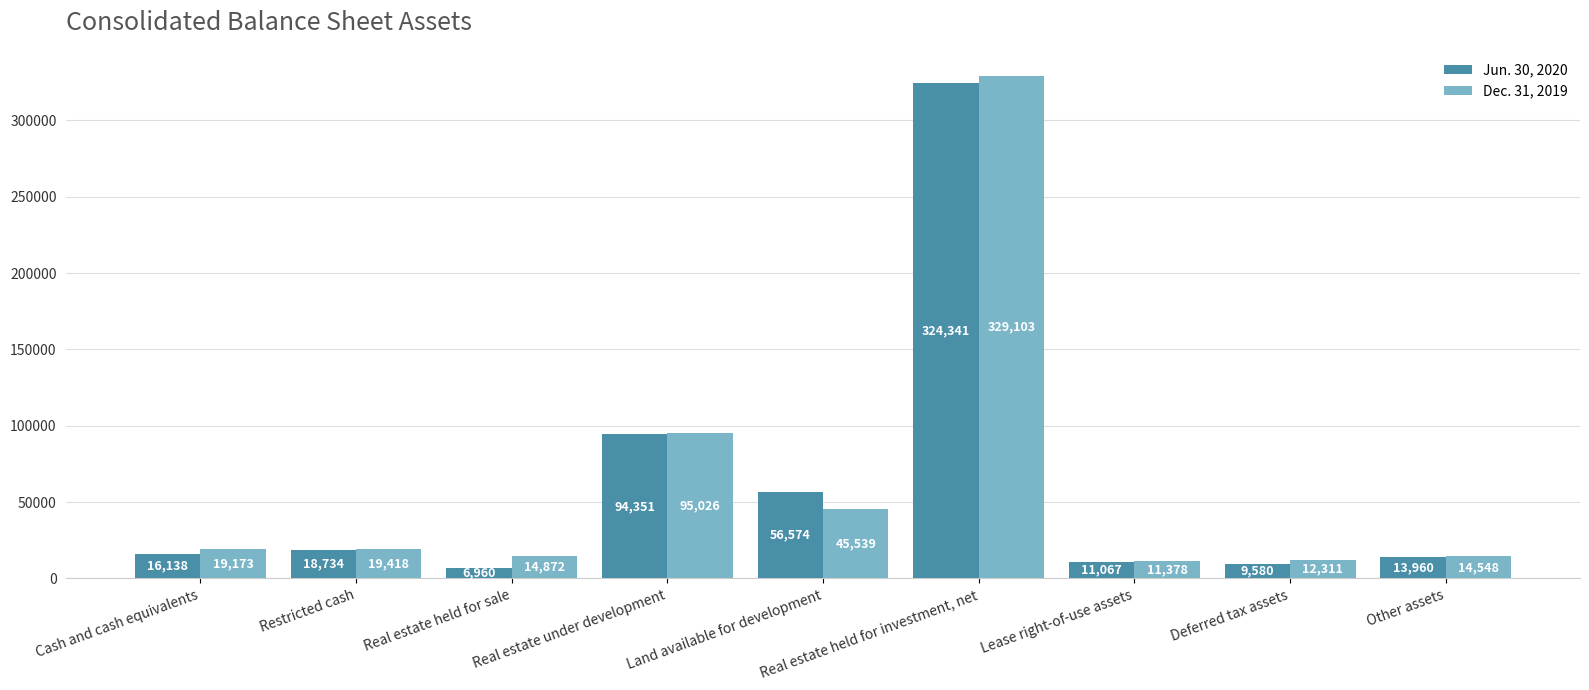

Is it true that Jun. 30, 2020 equals 56574 at Land available for development?

True